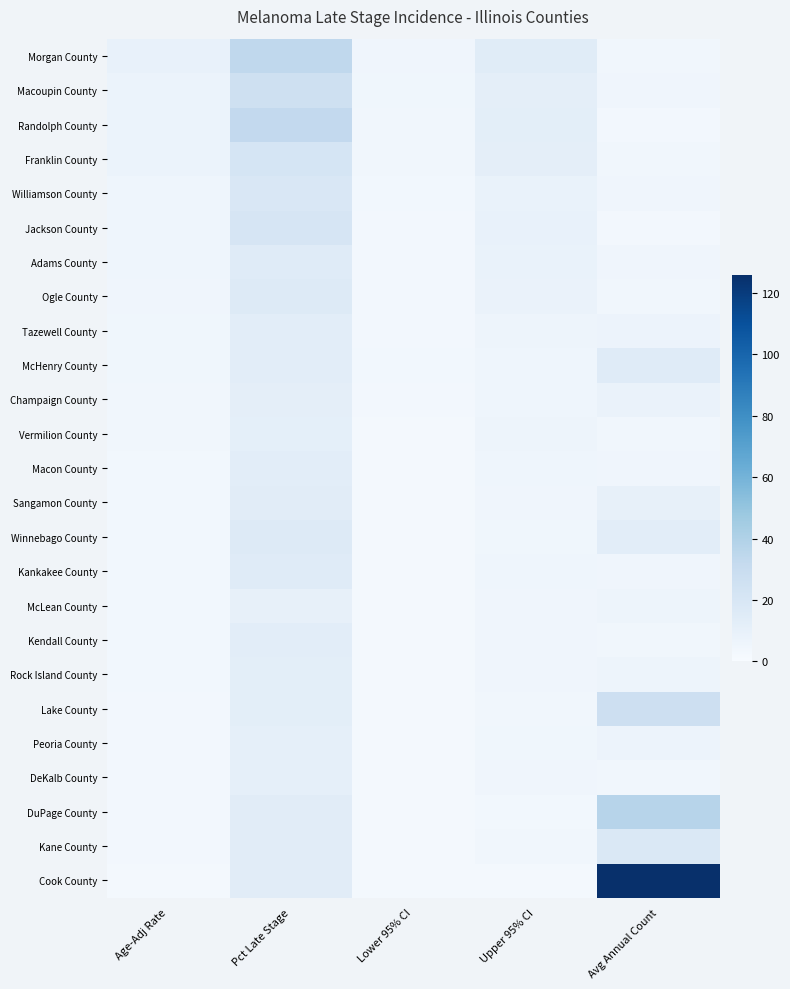

What is the spread (max minus min) of values at Upper 95% CI?

12.1